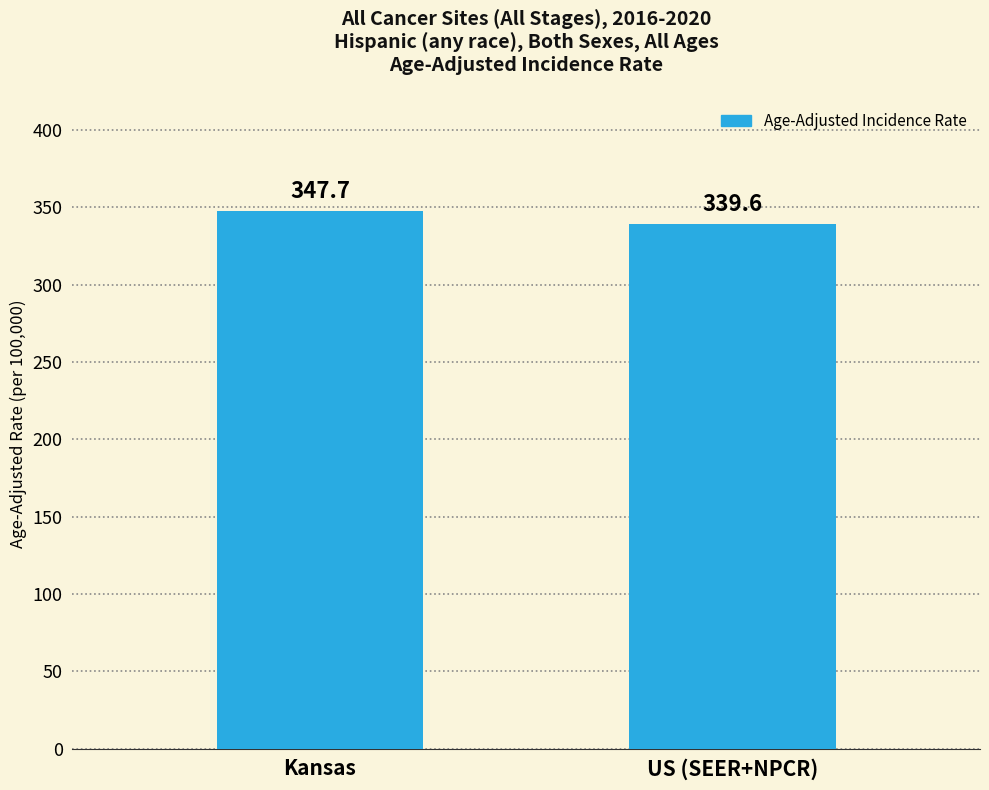

Which label corresponds to the smallest value in the chart?

US (SEER+NPCR)